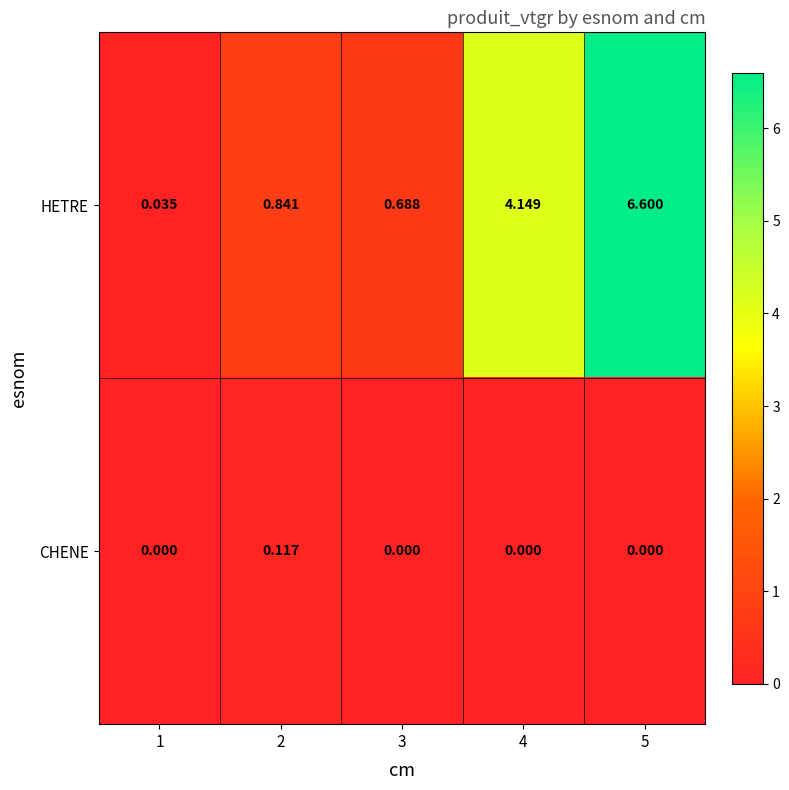

List the series in order of their peak value, highest first.

HETRE, CHENE